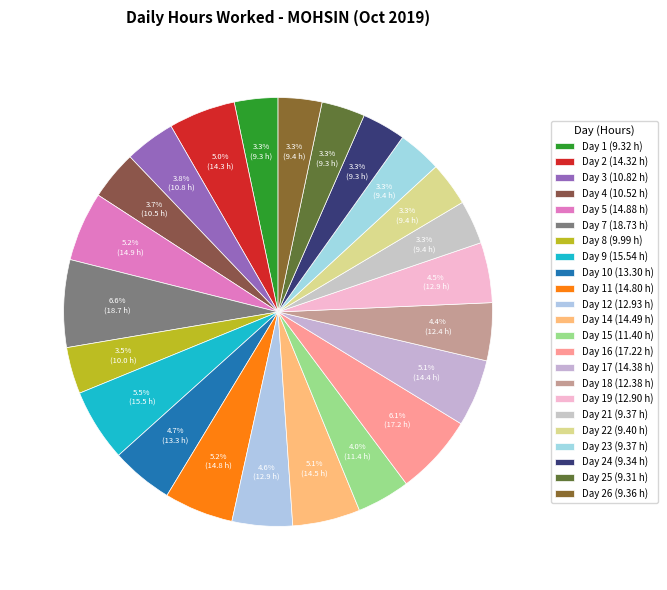

How many segments does this pie chart have?

23